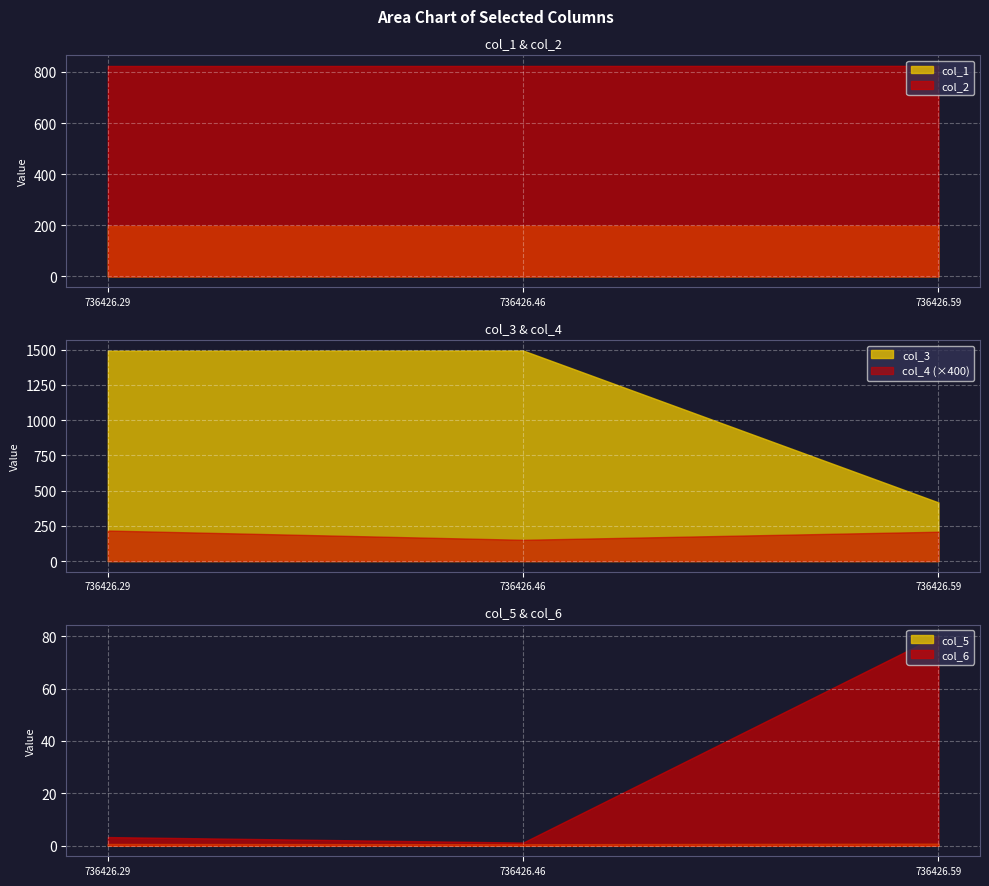

Which series has the largest total across all categories?

col_3